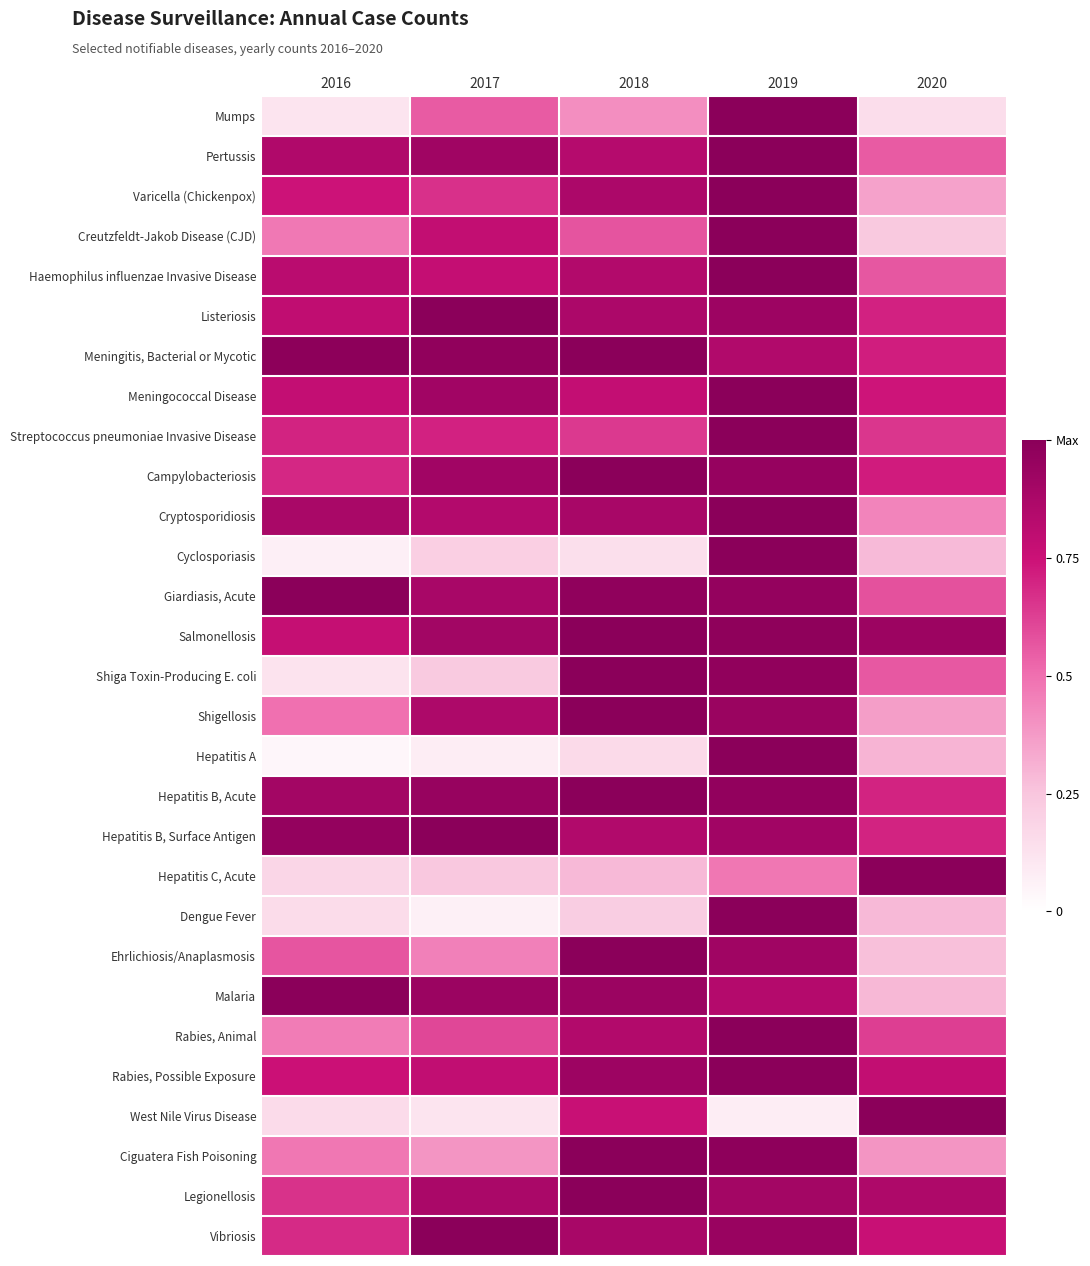

Reading right to left, what are all the values shown in this chart?

Mumps: 2020=0.1	2019=1.0	2018=0.4	2017=0.6	2016=0.1
Pertussis: 2020=0.6	2019=1.0	2018=0.8	2017=0.9	2016=0.9
Varicella (Chickenpox): 2020=0.4	2019=1.0	2018=0.9	2017=0.7	2016=0.7
Creutzfeldt-Jakob Disease (CJD): 2020=0.2	2019=1.0	2018=0.6	2017=0.8	2016=0.5
Haemophilus influenzae Invasive Disease: 2020=0.6	2019=1.0	2018=0.8	2017=0.8	2016=0.8
Listeriosis: 2020=0.7	2019=0.9	2018=0.9	2017=1.0	2016=0.8
Meningitis, Bacterial or Mycotic: 2020=0.7	2019=0.8	2018=1.0	2017=1.0	2016=1.0
Meningococcal Disease: 2020=0.7	2019=1.0	2018=0.8	2017=0.9	2016=0.8
Streptococcus pneumoniae Invasive Disease: 2020=0.6	2019=1.0	2018=0.6	2017=0.7	2016=0.7
Campylobacteriosis: 2020=0.7	2019=1.0	2018=1.0	2017=0.9	2016=0.7
Cryptosporidiosis: 2020=0.4	2019=1.0	2018=0.9	2017=0.8	2016=0.9
Cyclosporiasis: 2020=0.3	2019=1.0	2018=0.1	2017=0.2	2016=0.1
Giardiasis, Acute: 2020=0.6	2019=1.0	2018=1.0	2017=0.9	2016=1.0
Salmonellosis: 2020=0.9	2019=1.0	2018=1.0	2017=0.9	2016=0.8
Shiga Toxin-Producing E. coli: 2020=0.6	2019=1.0	2018=1.0	2017=0.2	2016=0.1
Shigellosis: 2020=0.4	2019=0.9	2018=1.0	2017=0.9	2016=0.5
Hepatitis A: 2020=0.3	2019=1.0	2018=0.2	2017=0.1	2016=0.0
Hepatitis B, Acute: 2020=0.7	2019=1.0	2018=1.0	2017=1.0	2016=0.9
Hepatitis B, Surface Antigen: 2020=0.7	2019=0.9	2018=0.9	2017=1.0	2016=1.0
Hepatitis C, Acute: 2020=1.0	2019=0.5	2018=0.3	2017=0.2	2016=0.2
Dengue Fever: 2020=0.3	2019=1.0	2018=0.2	2017=0.1	2016=0.2
Ehrlichiosis/Anaplasmosis: 2020=0.3	2019=0.9	2018=1.0	2017=0.5	2016=0.6
Malaria: 2020=0.3	2019=0.8	2018=0.9	2017=0.9	2016=1.0
Rabies, Animal: 2020=0.6	2019=1.0	2018=0.8	2017=0.6	2016=0.5
Rabies, Possible Exposure: 2020=0.8	2019=1.0	2018=0.9	2017=0.8	2016=0.8
West Nile Virus Disease: 2020=1.0	2019=0.1	2018=0.8	2017=0.1	2016=0.2
Ciguatera Fish Poisoning: 2020=0.4	2019=1.0	2018=1.0	2017=0.4	2016=0.5
Legionellosis: 2020=0.9	2019=0.9	2018=1.0	2017=0.9	2016=0.7
Vibriosis: 2020=0.8	2019=0.9	2018=0.9	2017=1.0	2016=0.7